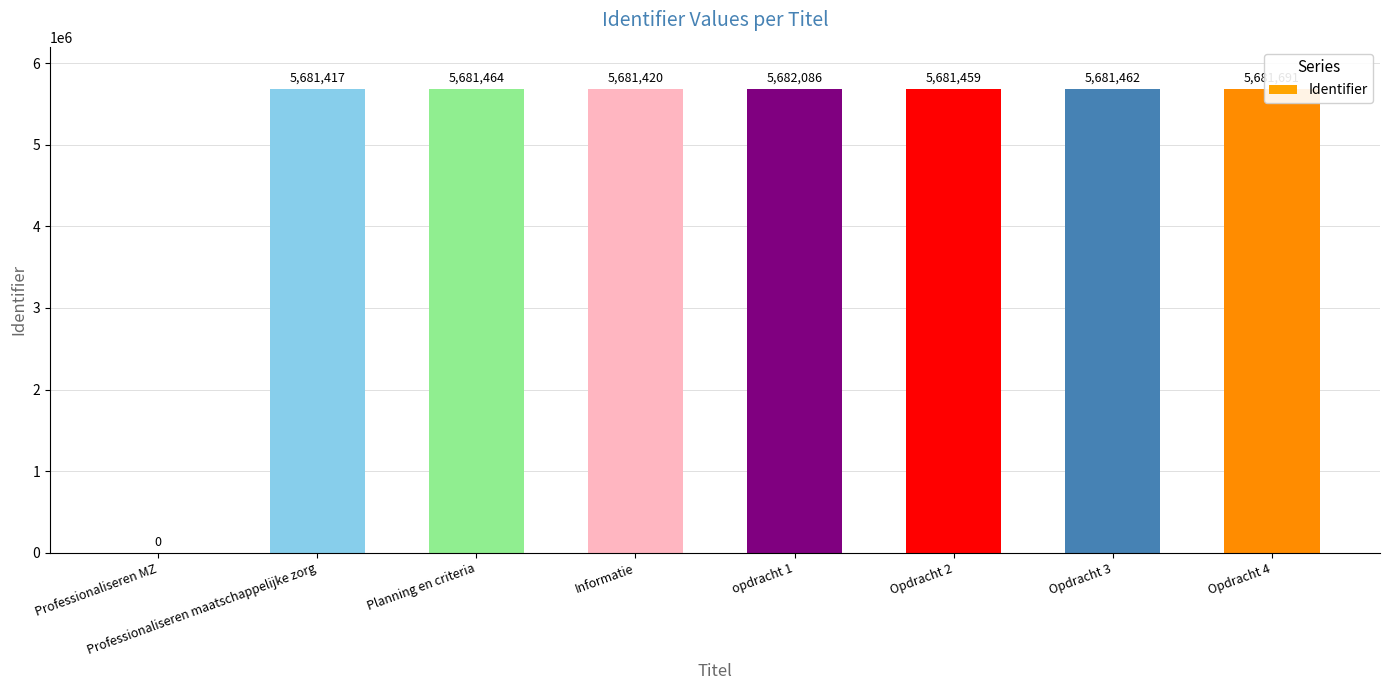

Where is the data nearest to the value 2841043?

Professionaliseren maatschappelijke zorg